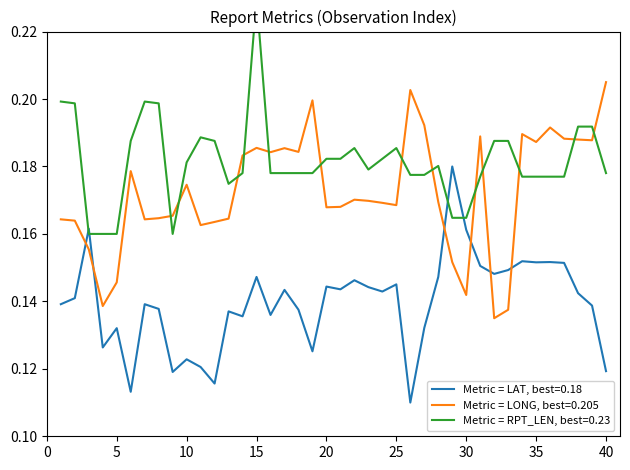

At 25, list the series in order from smallest to largest.

LAT, LONG, RPT_LEN